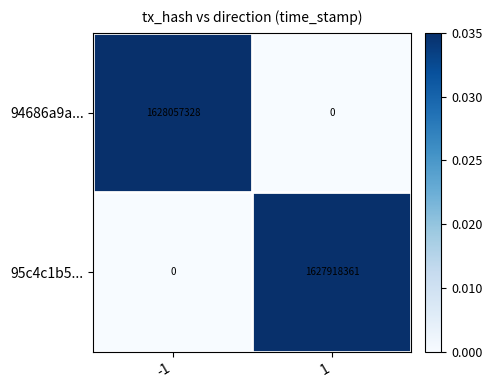

What is the sum of all 94686a9a... values?

1628057328